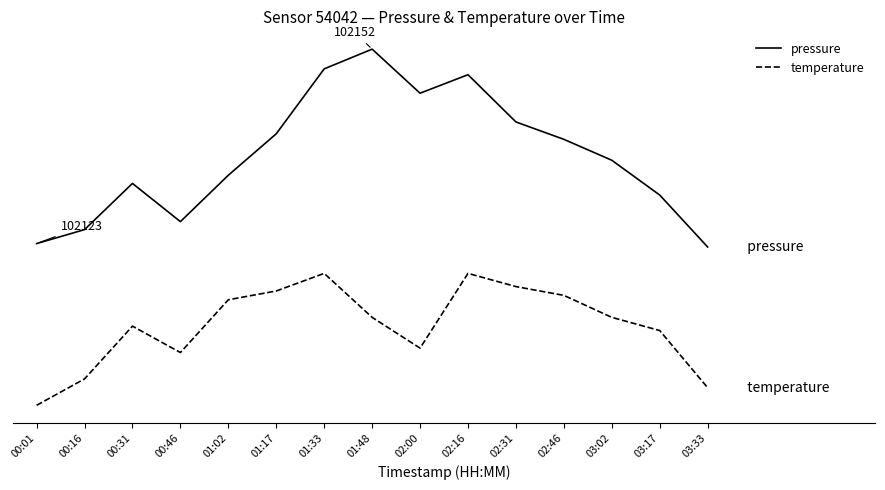

Reading left to right, transcribe all the data shown in this chart.

pressure: 1.2	1.3	1.7	1.4	1.7	2.1	2.6	2.7	2.4	2.5	2.1	2.0	1.9	1.6	1.2
temperature: 0.0	0.2	0.6	0.4	0.8	0.9	1.0	0.7	0.4	1.0	0.9	0.8	0.7	0.6	0.1